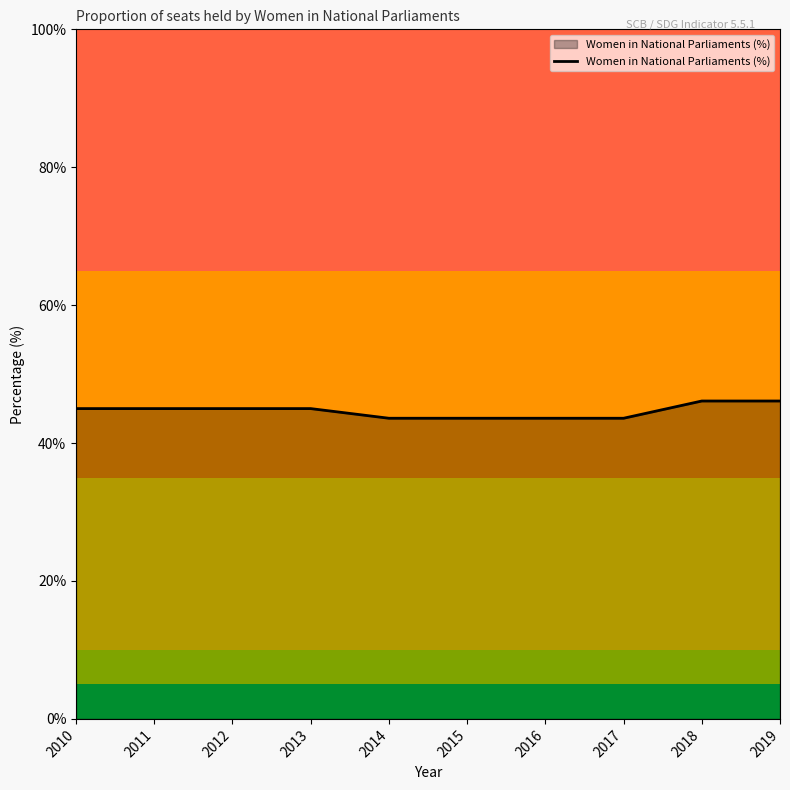

Count the values in the range 43 to 45.

8